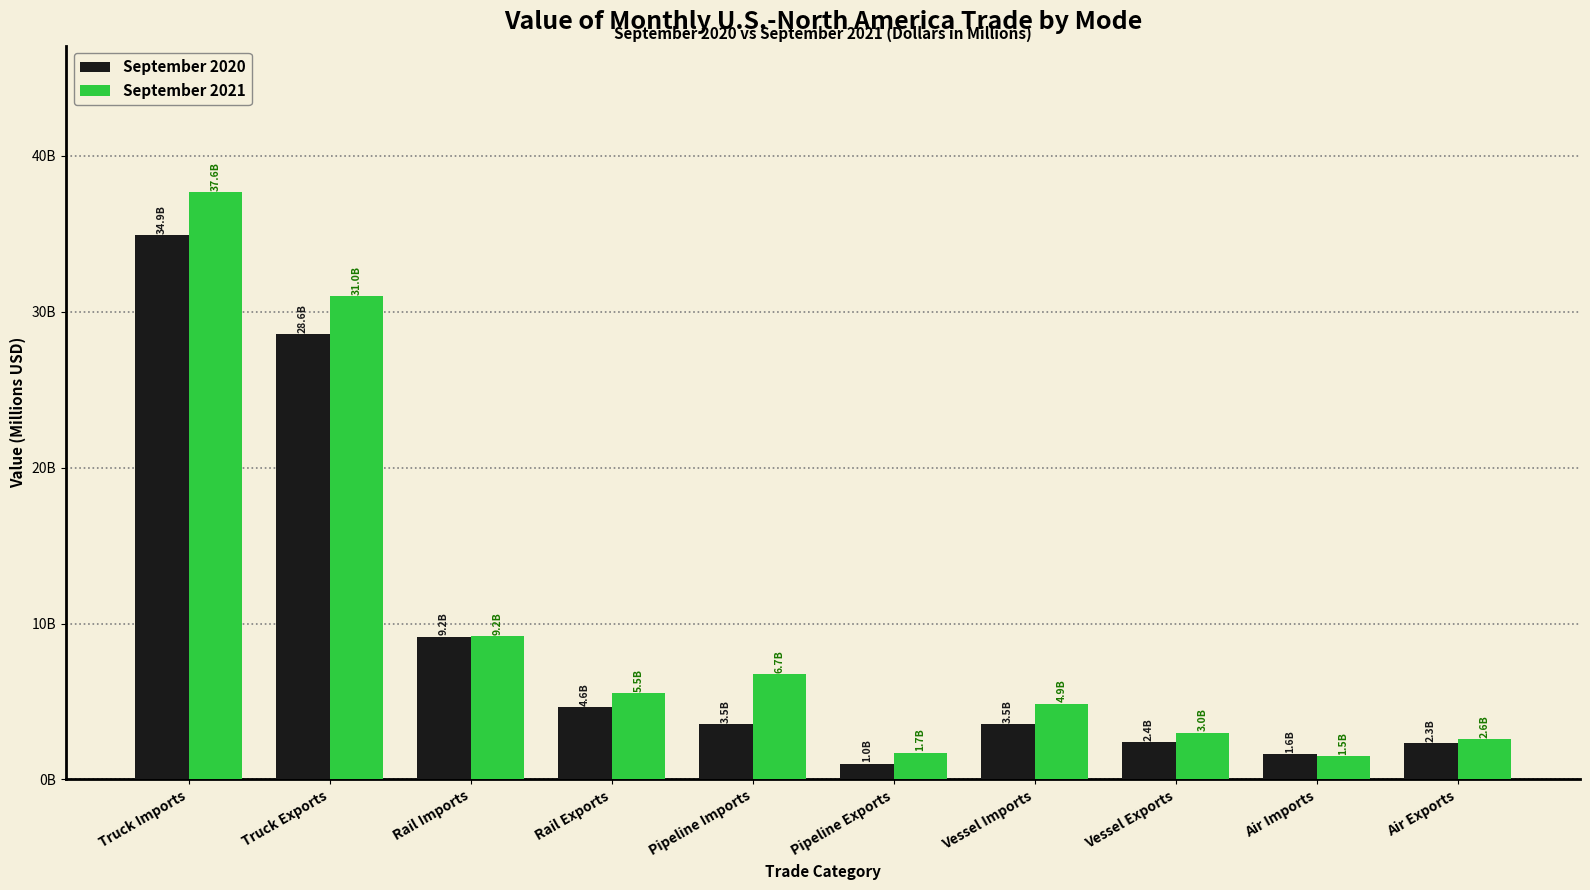

What are all the series names shown in the legend?

September 2020, September 2021